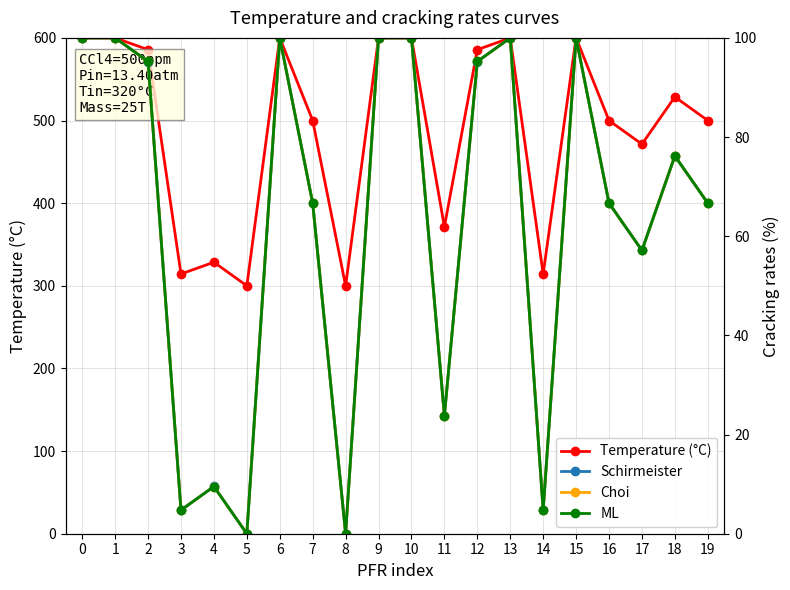

What is the highest value of the Choi series?

100.0